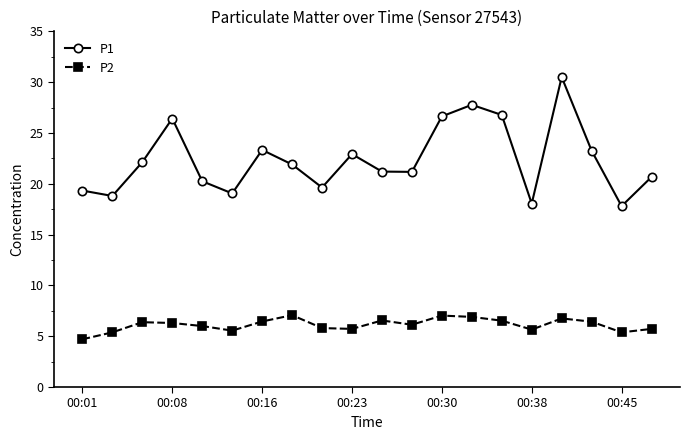

Which series has the widest spread of values?

P1